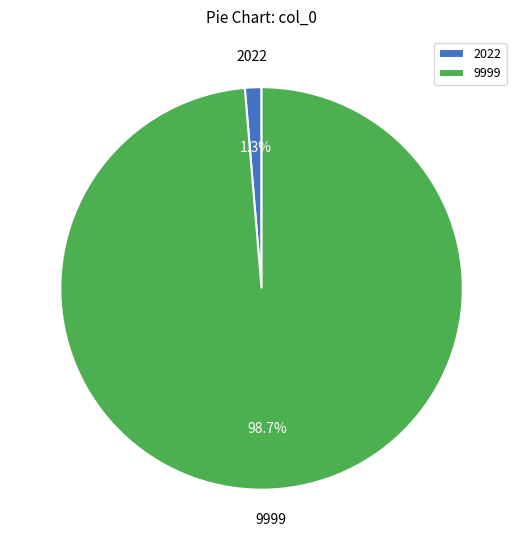

Between 2022 and 9999, which is larger?

9999